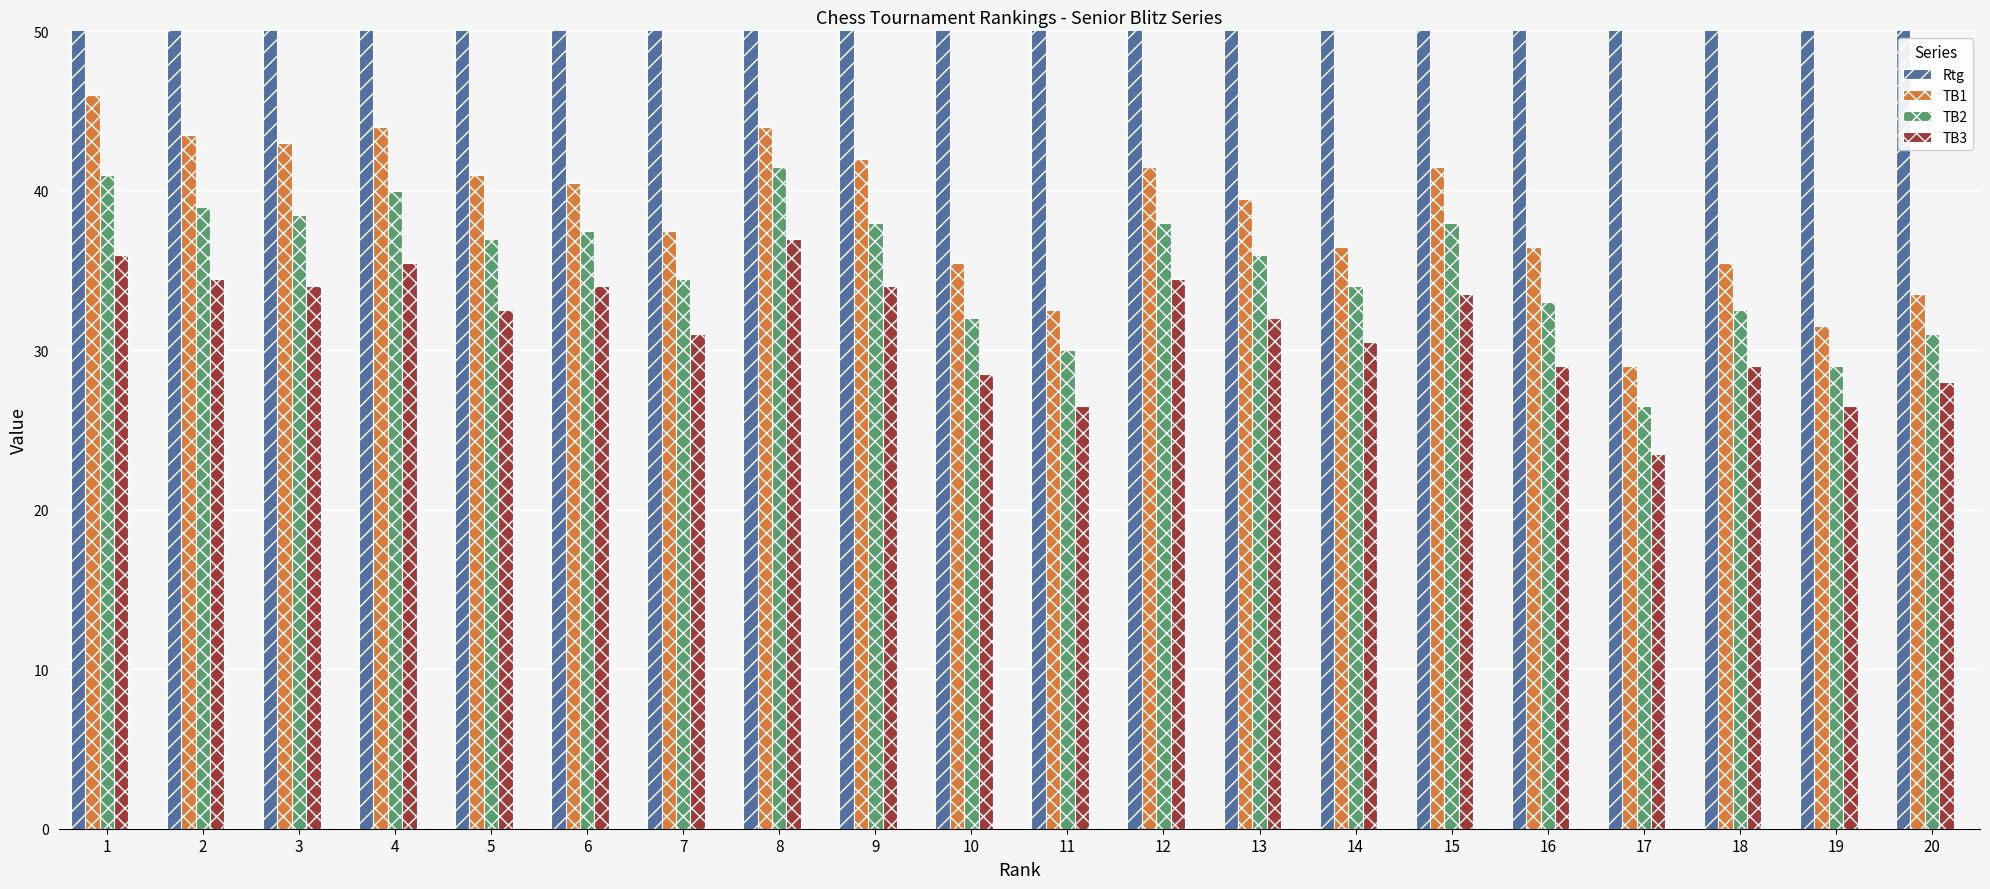

What is the total value across all series at 11?

1755.0